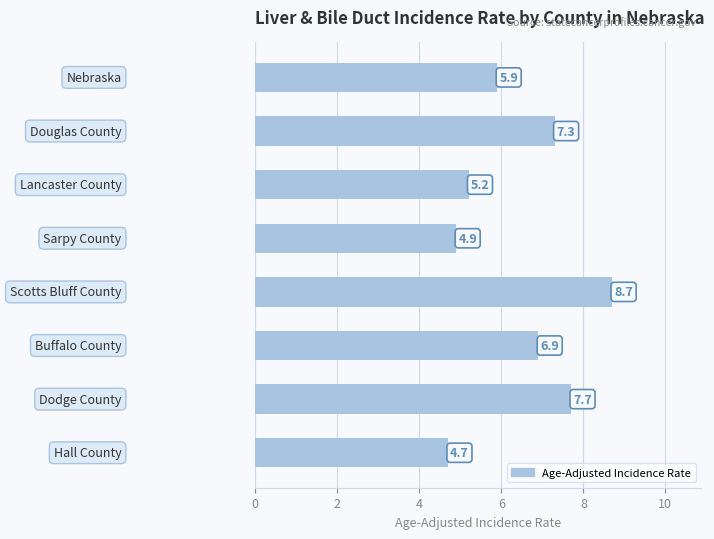

What is the greatest value displayed?

8.7